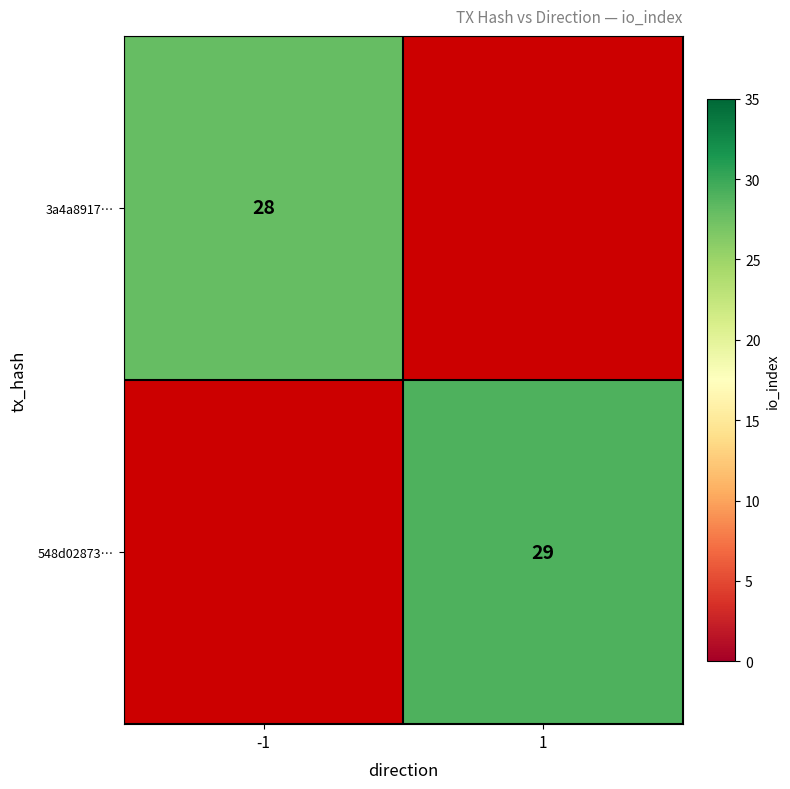

The 548d02873… series shows 40 at 1. True or false?

False